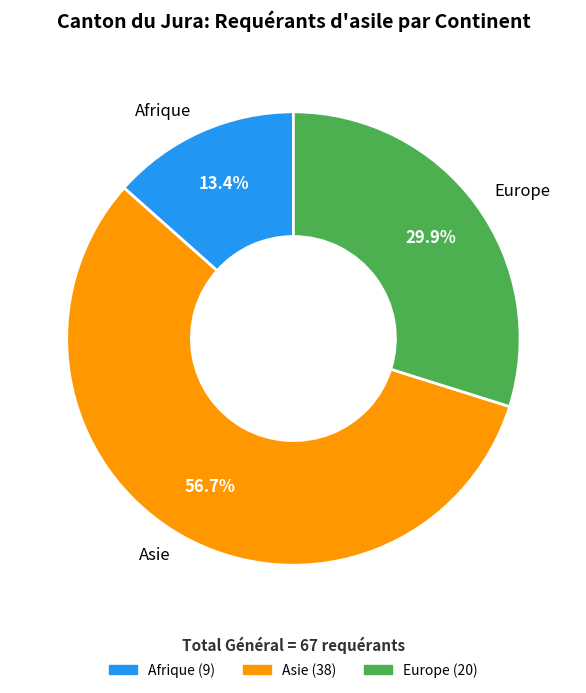

What is the largest slice in the pie chart?

Asie